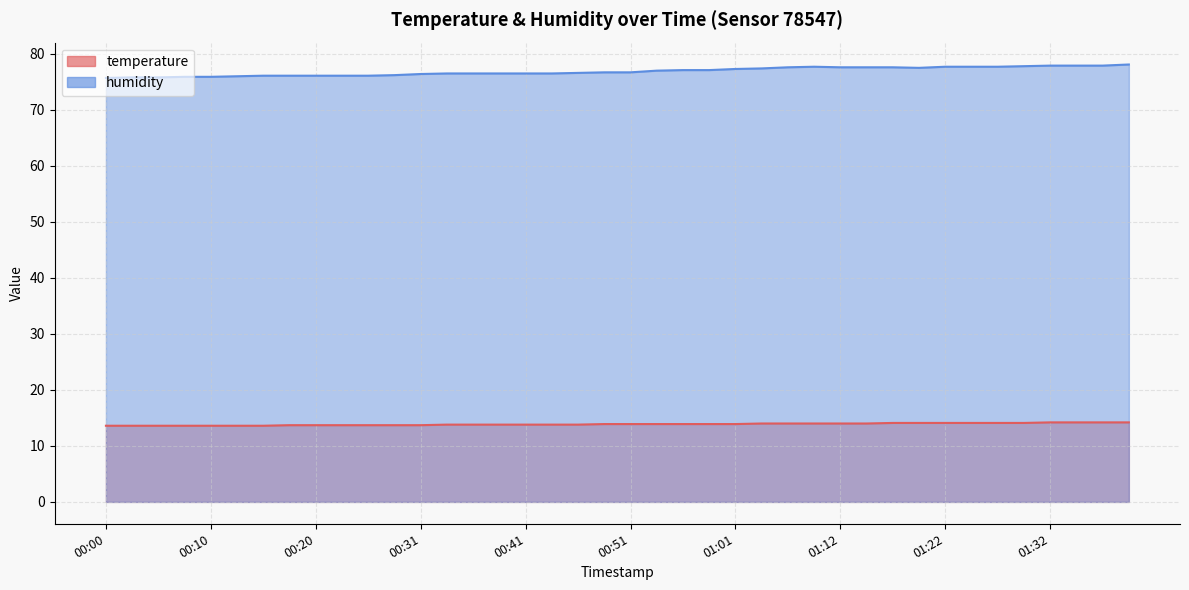

Reading left to right, list all the values displayed in this chart.

temperature: 13.6	13.6	13.6	13.6	13.6	13.6	13.6	13.7	13.7	13.7	13.7	13.7	13.7	13.8	13.8	13.8	13.8	13.8	13.8	13.9	13.9	13.9	13.9	13.9	13.9	14.0	14.0	14.0	14.0	14.0	14.1	14.1	14.1	14.1	14.1	14.1	14.2	14.2	14.2	14.2
humidity: 75.7	75.8	75.8	75.9	75.9	76.0	76.1	76.1	76.1	76.1	76.1	76.2	76.4	76.5	76.5	76.5	76.5	76.5	76.6	76.7	76.7	77.0	77.1	77.1	77.3	77.4	77.6	77.7	77.6	77.6	77.6	77.5	77.7	77.7	77.7	77.8	77.9	77.9	77.9	78.1